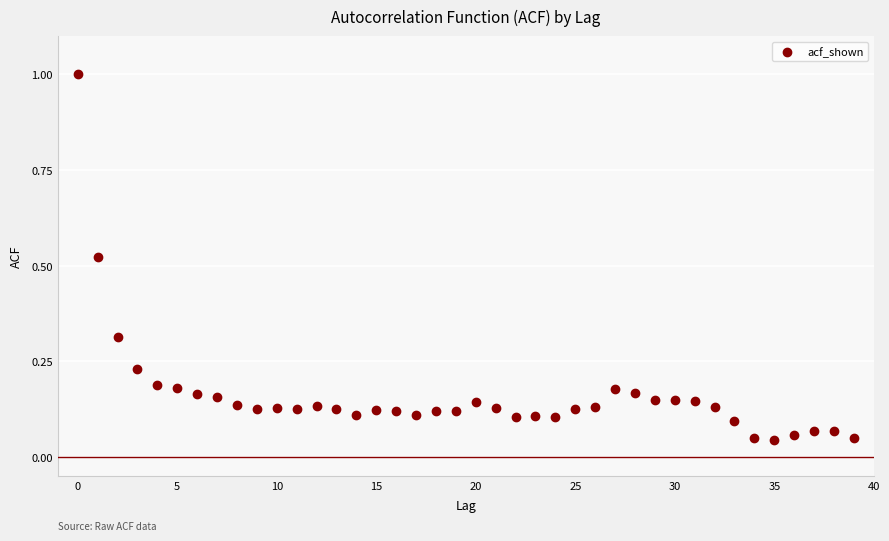

What is the range of Y values (max minus min)?

1.0